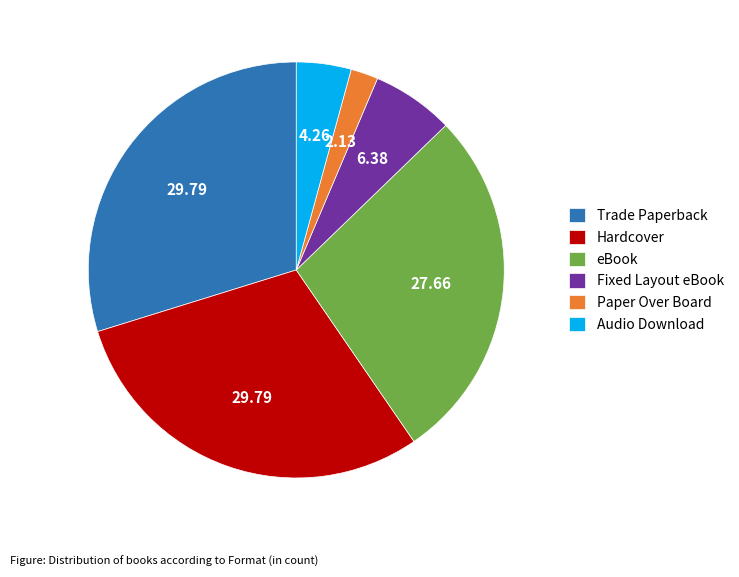

Which slice is the smallest?

Paper Over Board